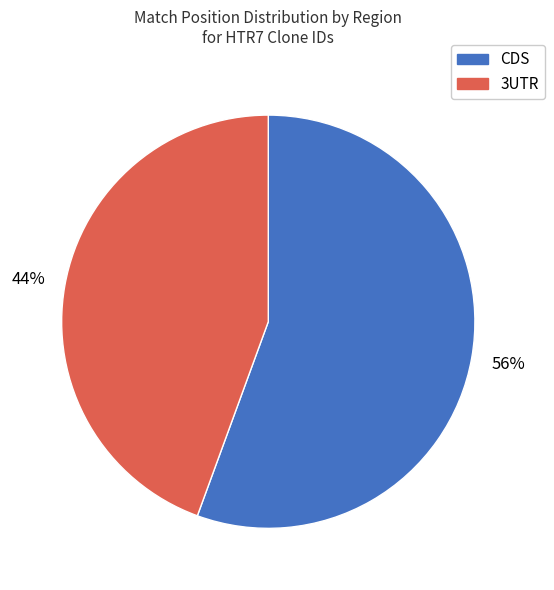

To the nearest percent, what is the average slice percentage?

50%